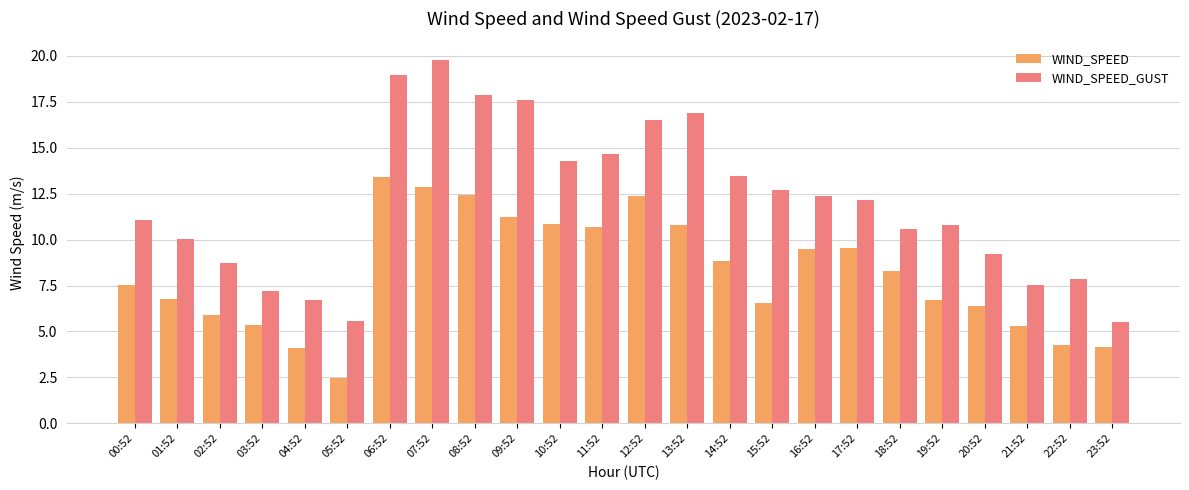

Is it true that WIND_SPEED equals 12.4 at 08:52?

True